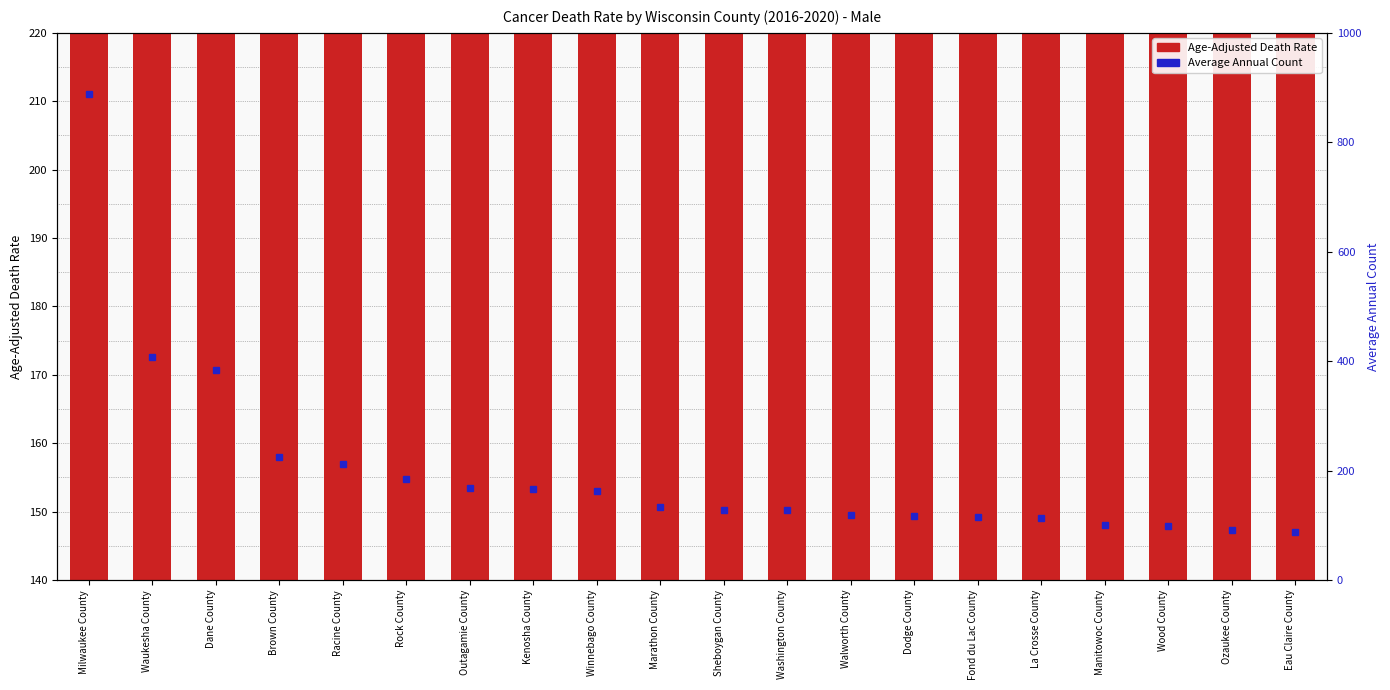

Is it true that Age-Adjusted Death Rate equals 177.0 at Outagamie County?

True